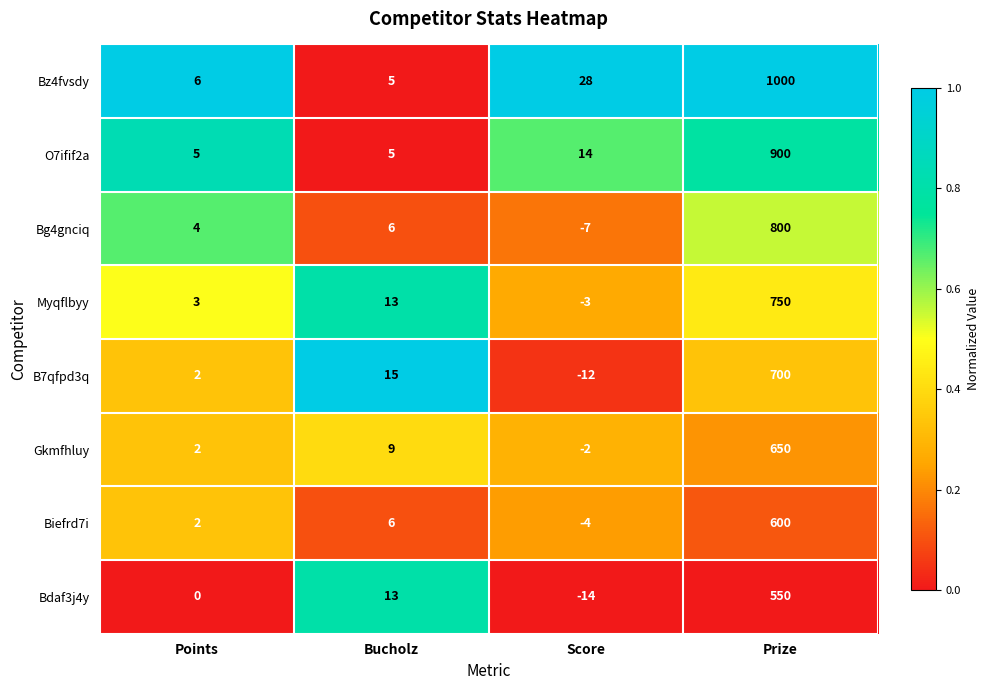

Which series has the largest range (max minus min)?

Bz4fvsdy